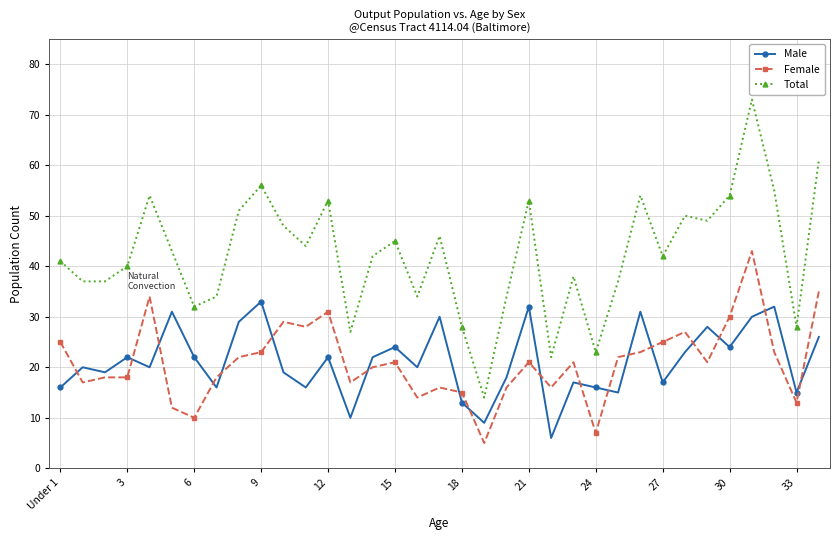

True or false: Male and Total intersect in this chart.

False